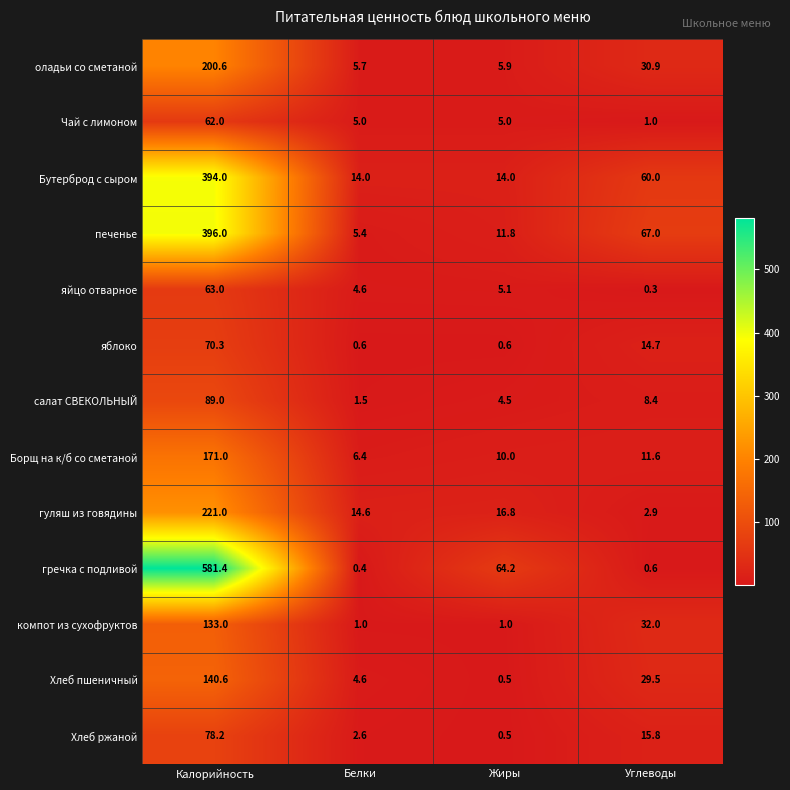

Which series has the largest total across all categories?

гречка с подливой